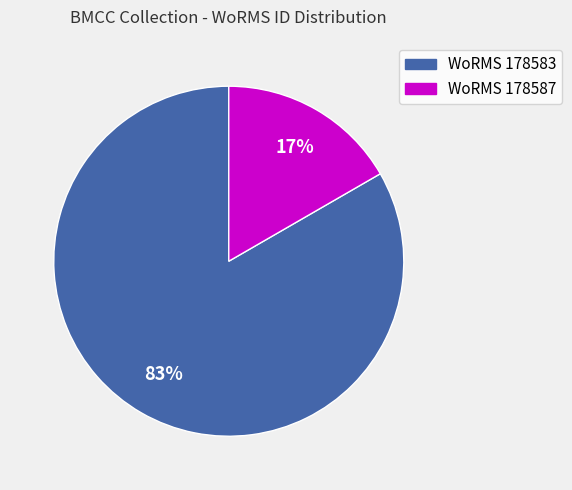

The WoRMS 178587 slice represents 17% of the pie. True or false?

True